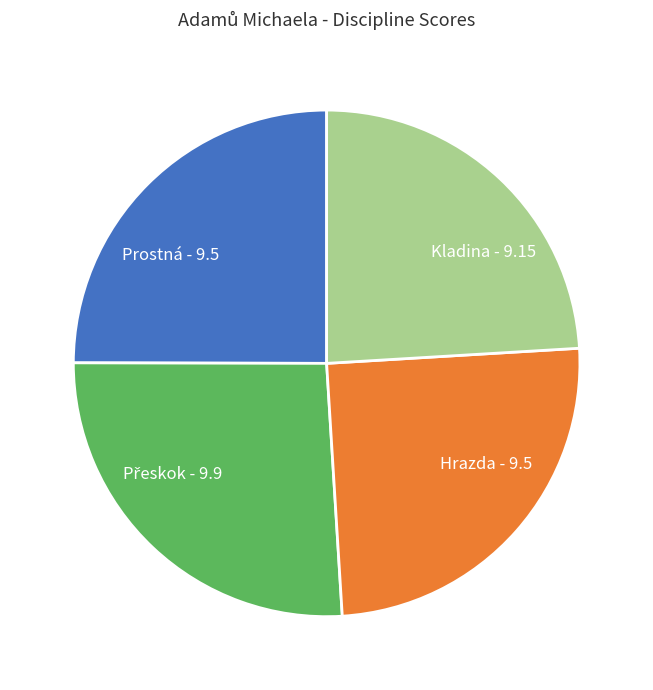

The Kladina slice represents 18% of the pie. True or false?

False